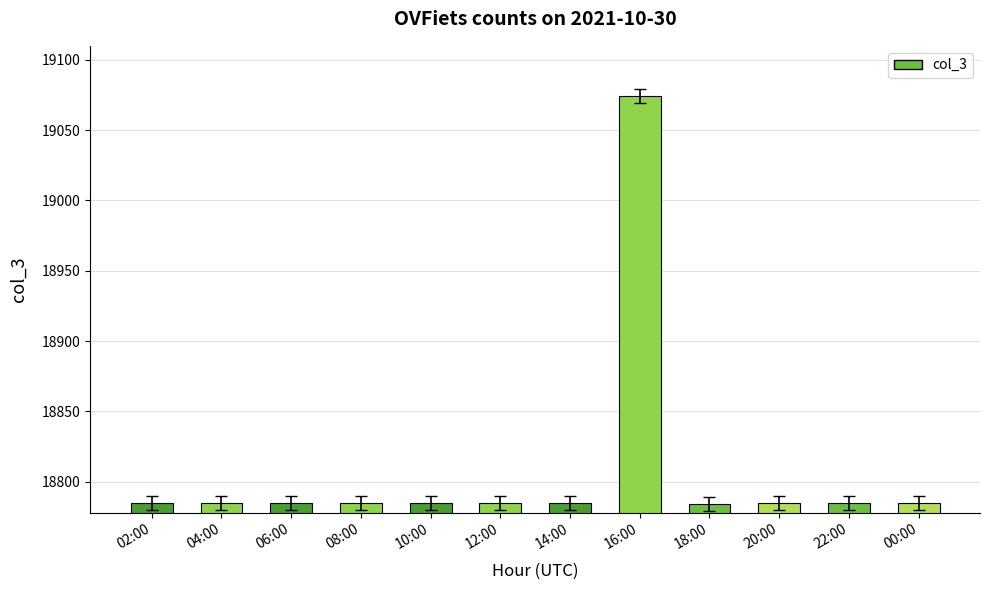

What is the sum of all values?

225708